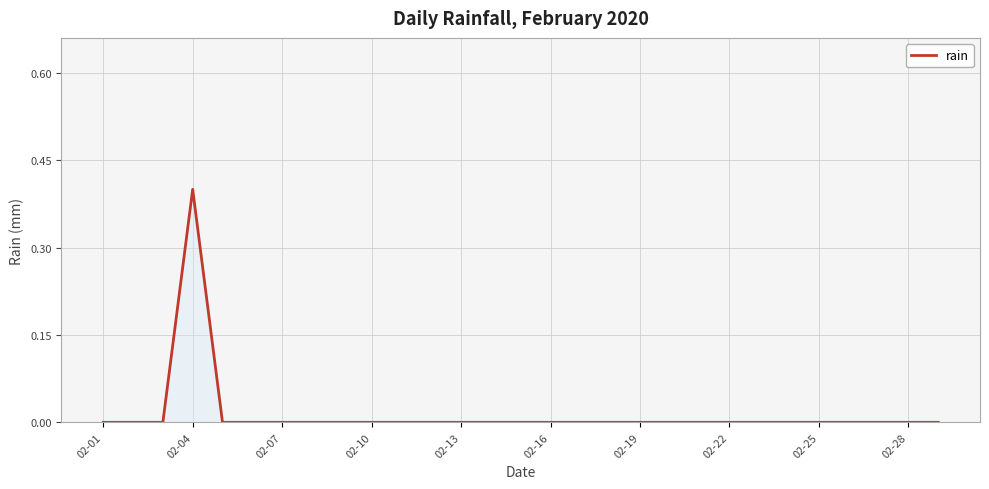

Does the chart have visible grid lines?

Yes